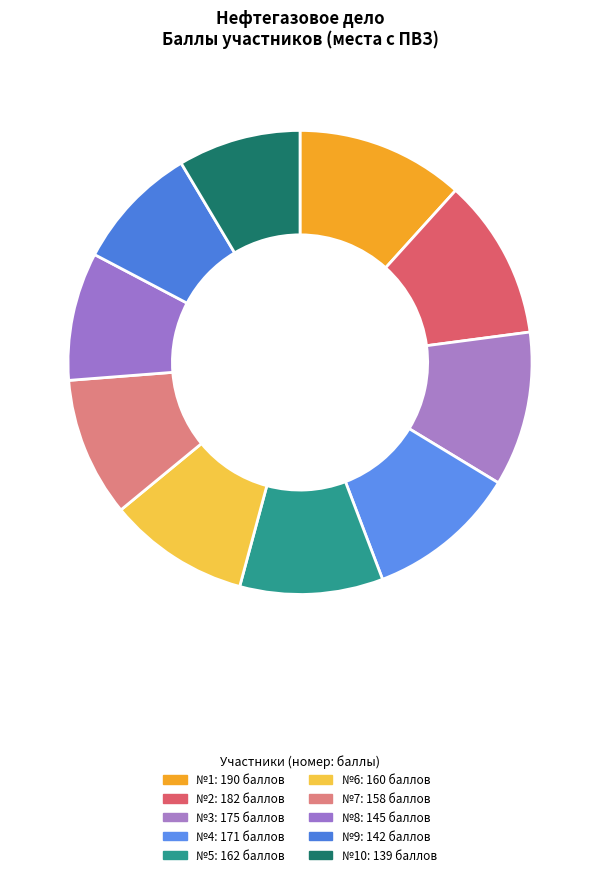

Count the number of slices in the pie.

10